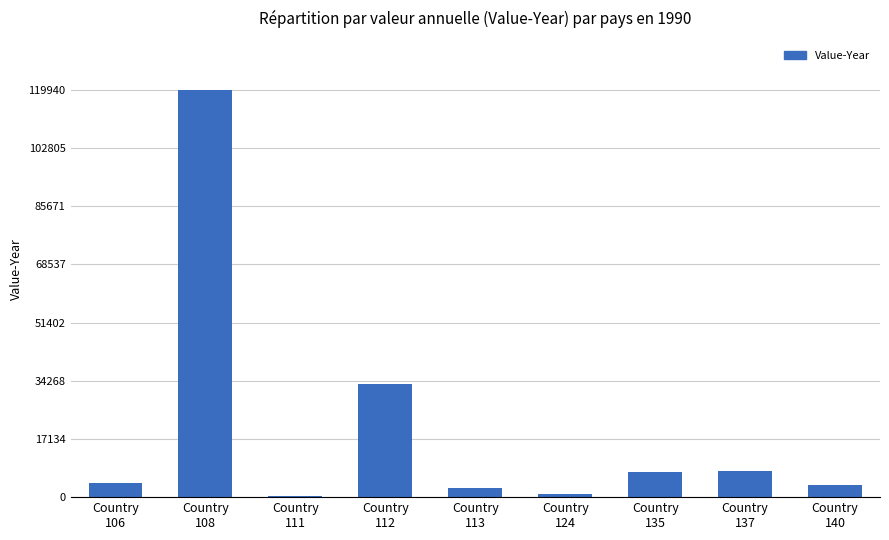

What is the sum of all values?

180068